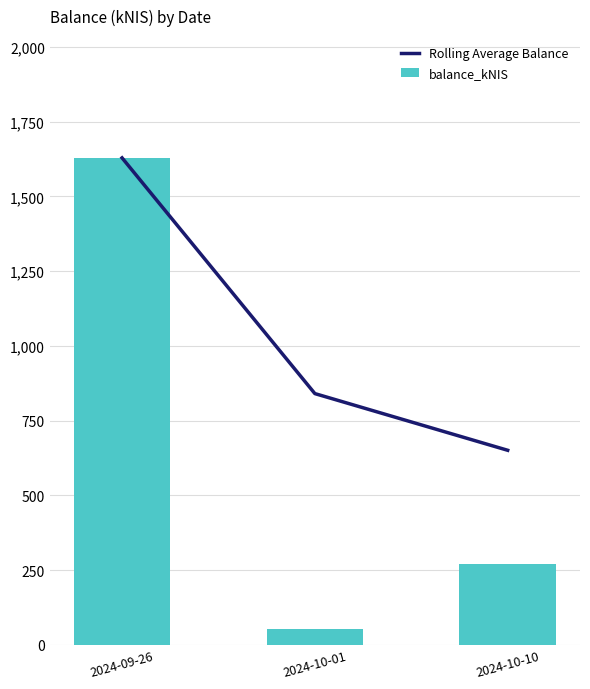

Rank the categories by Rolling Average Balance value from highest to lowest.

2024-09-26, 2024-10-01, 2024-10-10